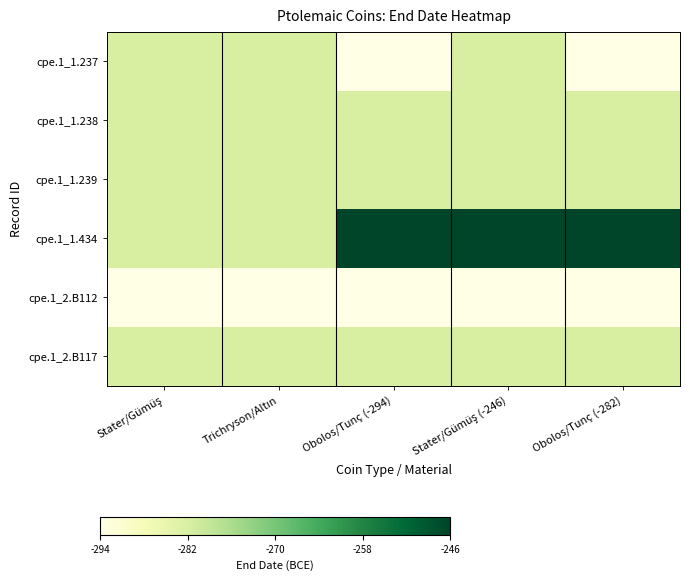

What is the total value across all series at Stater/Gümüş (-246)?

96